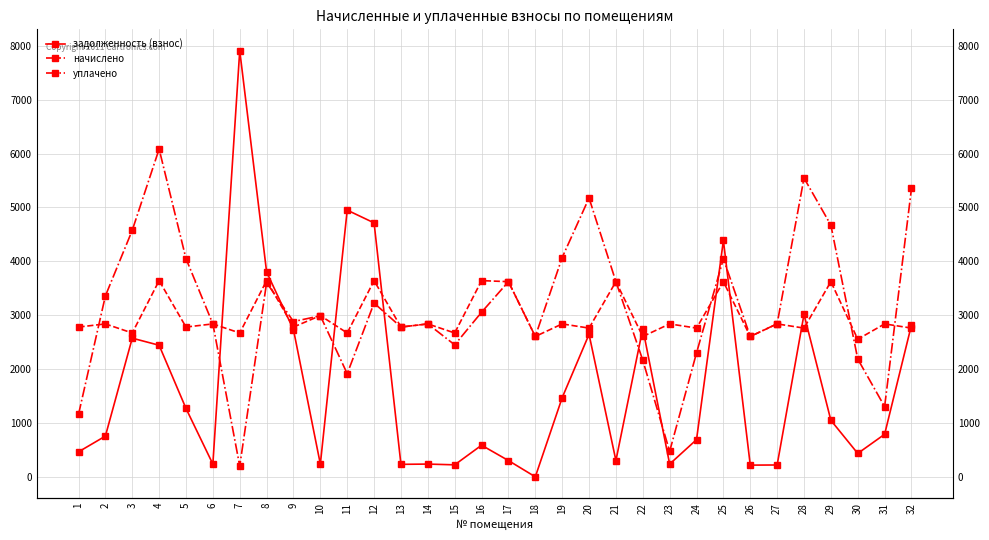

Where does the начислено series first go above 2838?

2